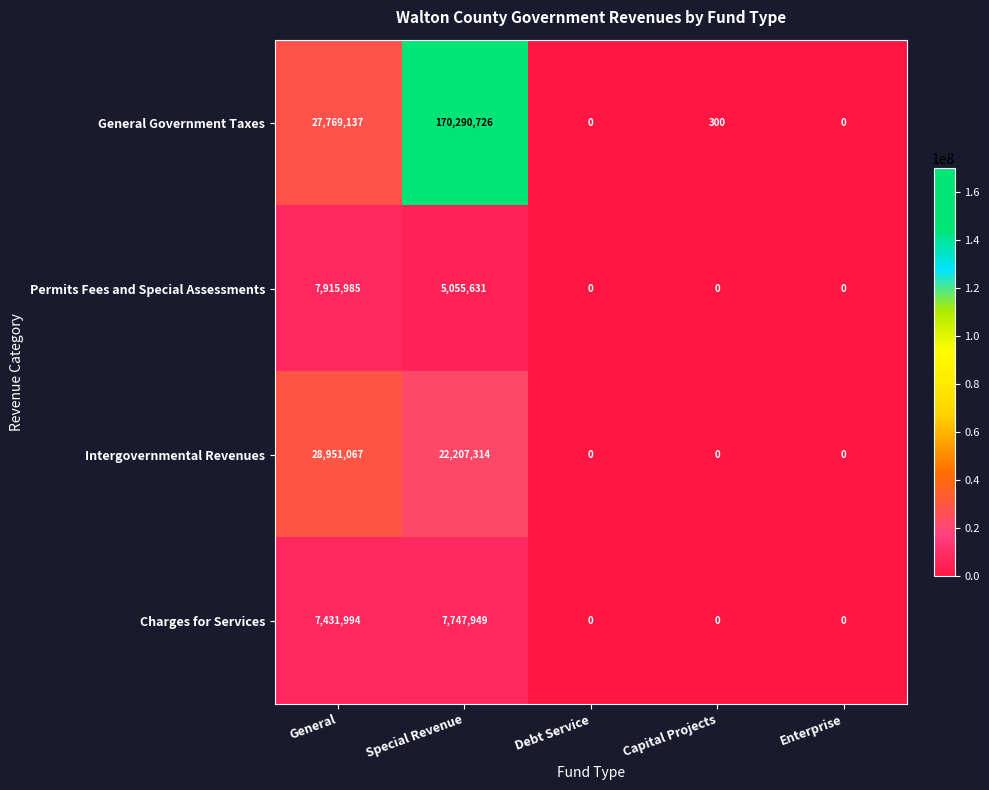

List the series in order of their peak value, highest first.

General Government Taxes, Intergovernmental Revenues, Permits Fees and Special Assessments, Charges for Services